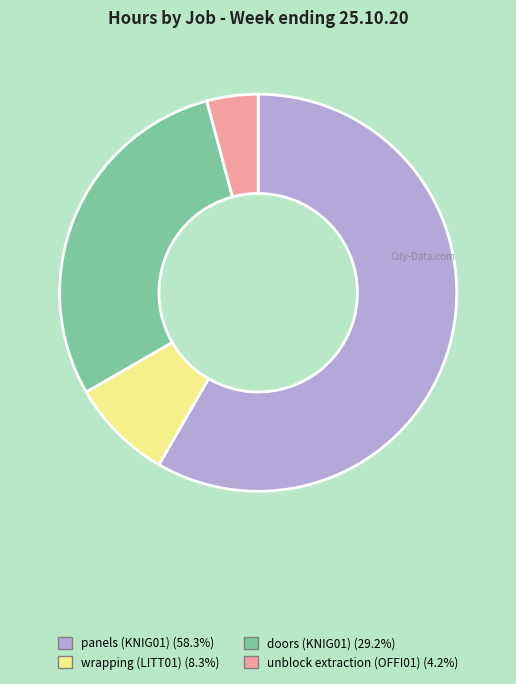

Do panels (KNIG01) and unblock extraction (OFFI01) together represent more than half of the pie?

Yes